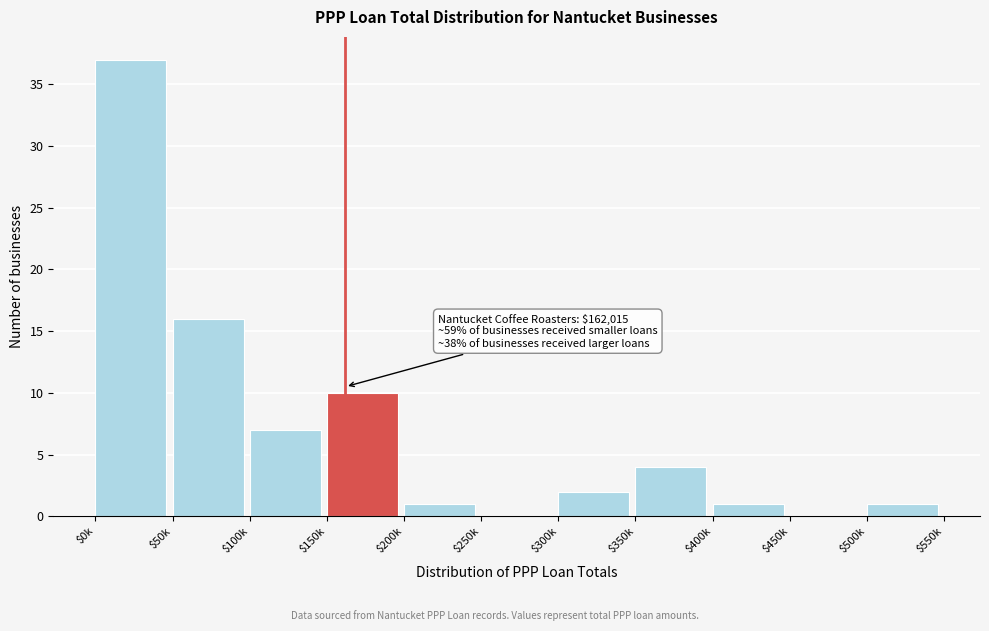

What is the maximum value shown in the chart?

37